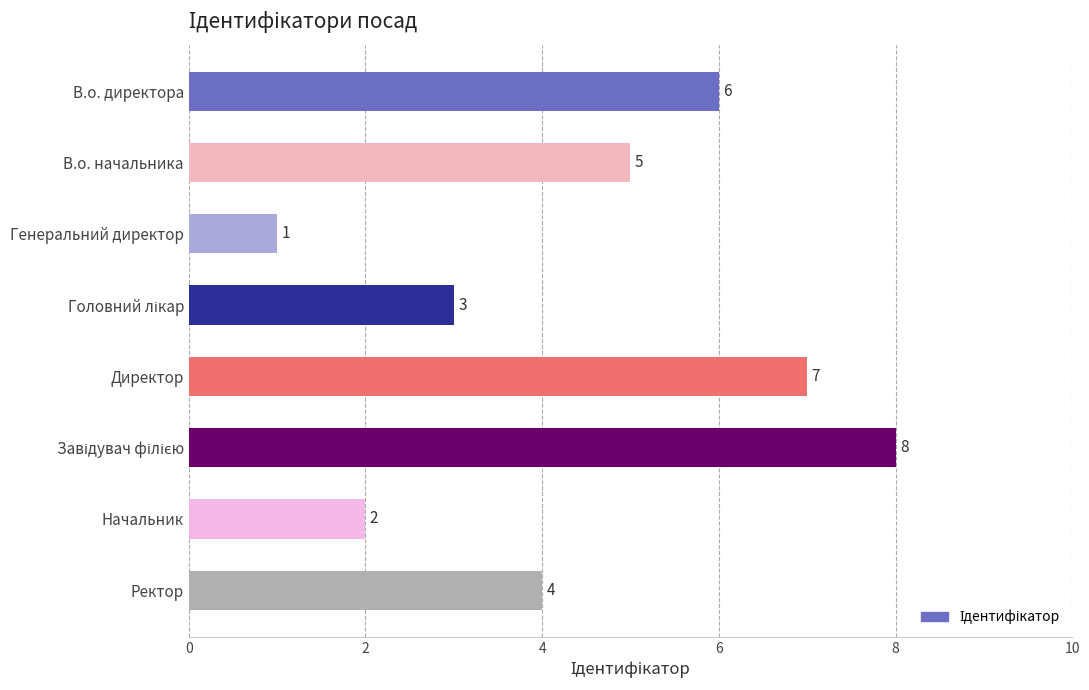

Reading top to bottom, extract all data points from this chart.

6	5	1	3	7	8	2	4